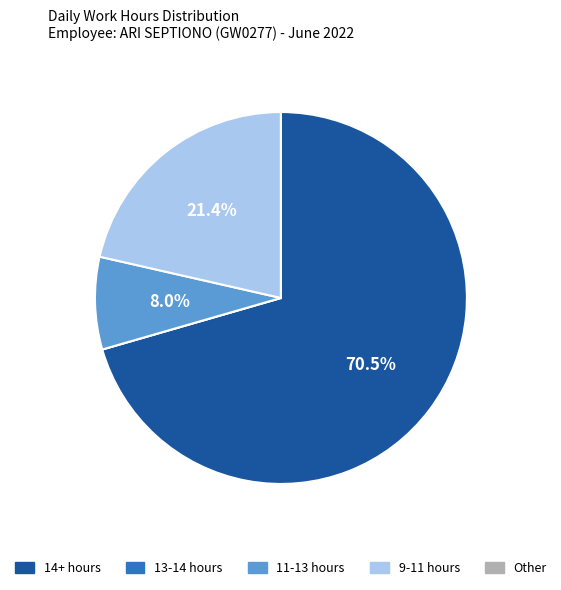

Does any single category account for the majority?

Yes